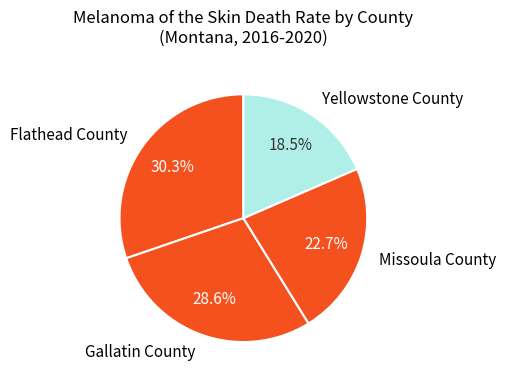

How many slices are in this pie chart?

4